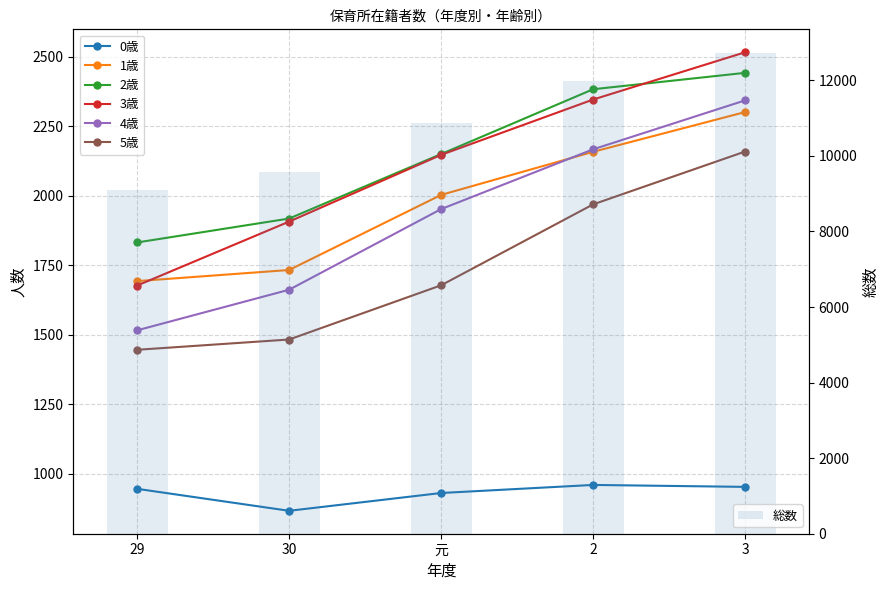

How many values in the 2歳 series exceed 2150?

2